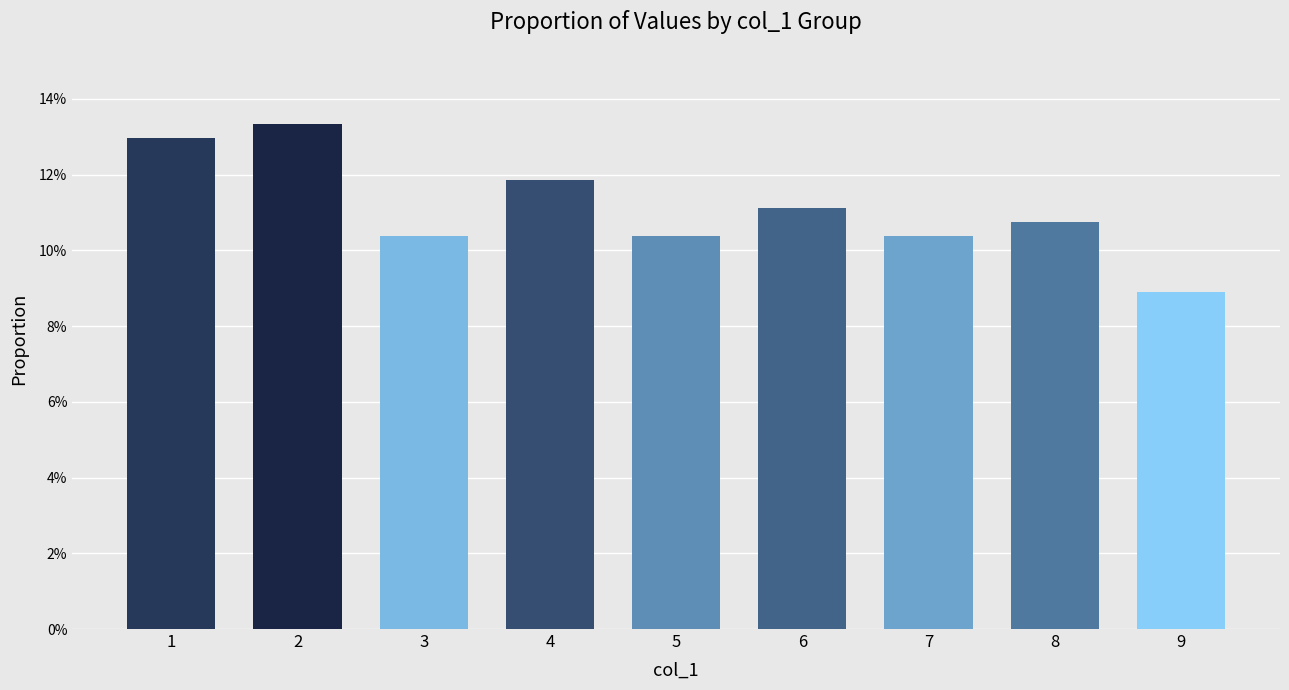

Rank the categories by value from lowest to highest.

9, 3, 5, 7, 8, 6, 4, 1, 2